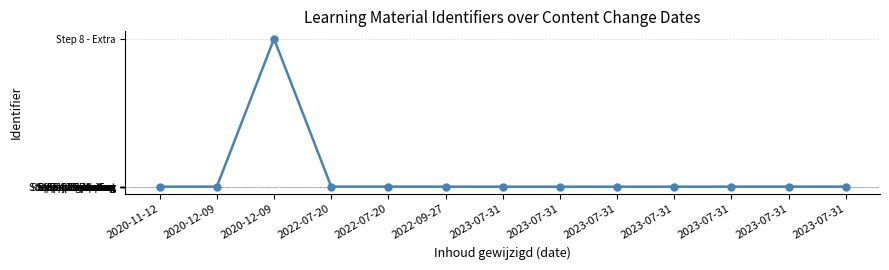

What is the difference between the values at 2023-07-31 and 2023-07-31?

10